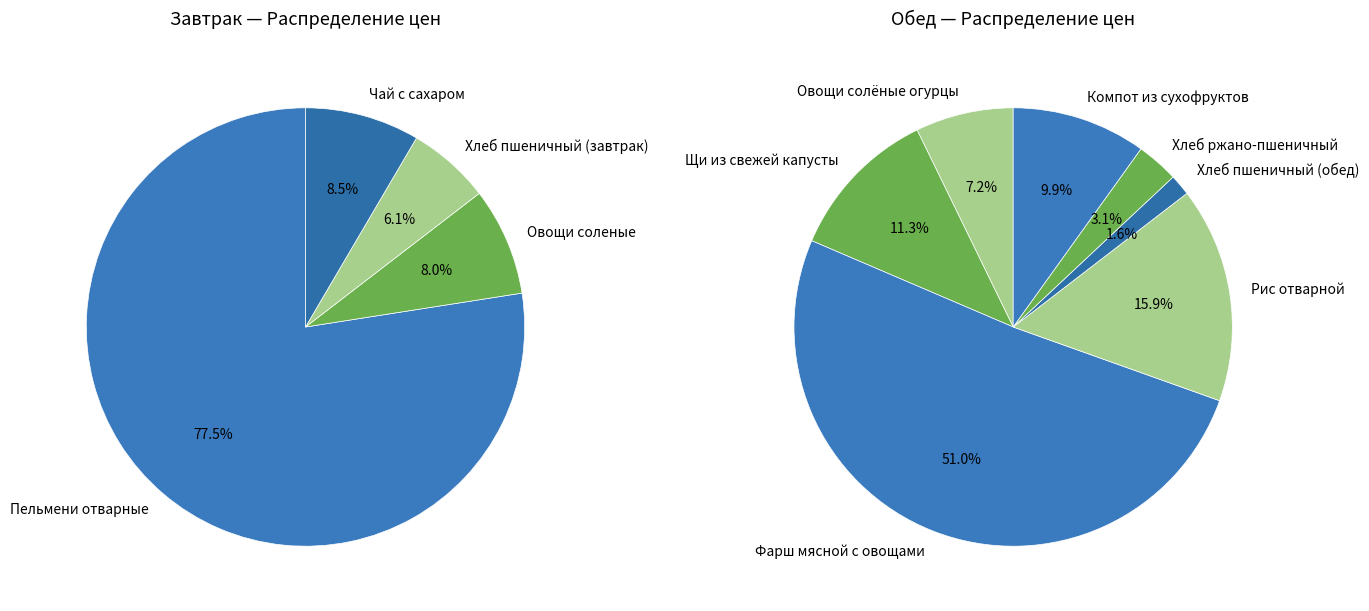

True or false: Пельмени отварные accounts for 39% of the total.

True